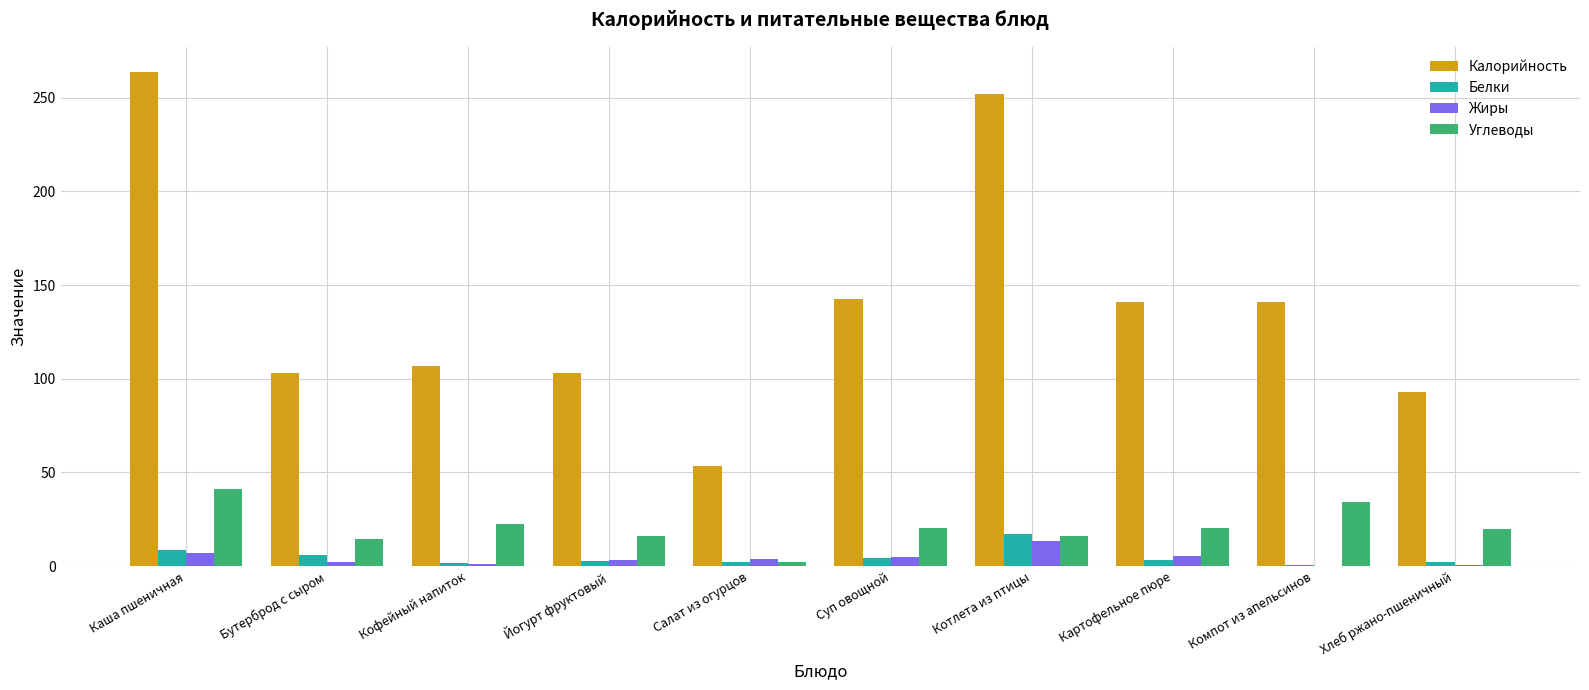

The value of Калорийность at Компот из апельсинов is 141.0. True or false?

True